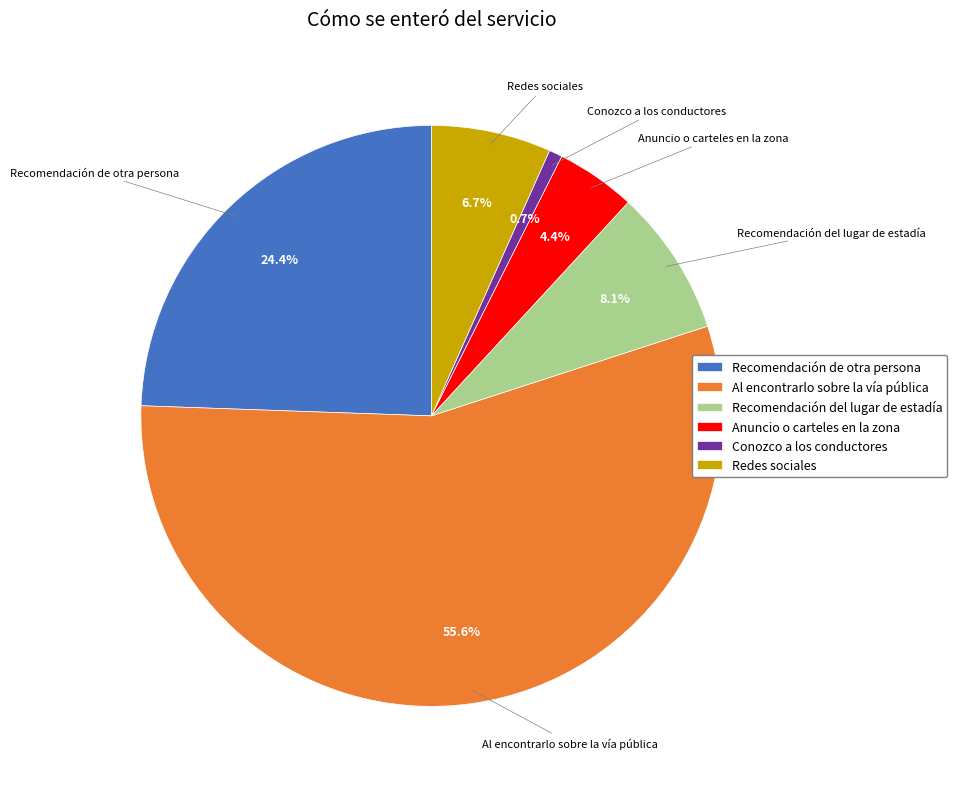

What percentage is the Recomendación del lugar de estadía slice, to the nearest percent?

8%